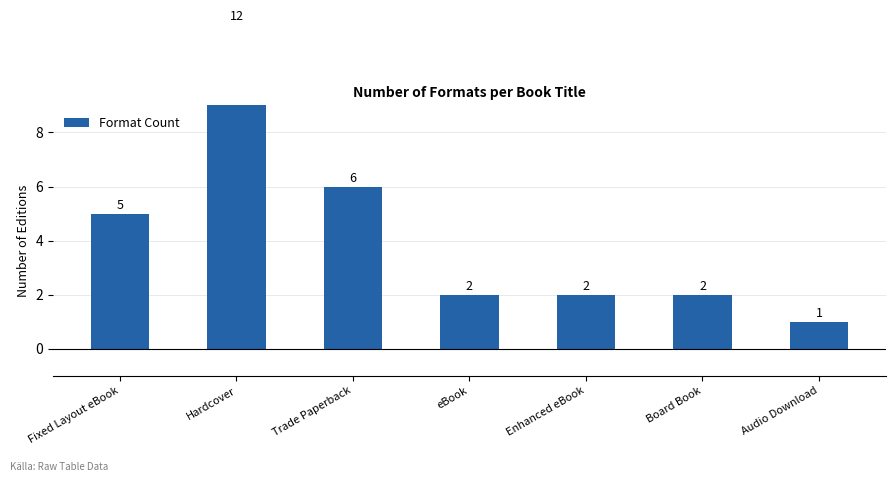

Reading left to right, extract all data points from this chart.

5	12	6	2	2	2	1